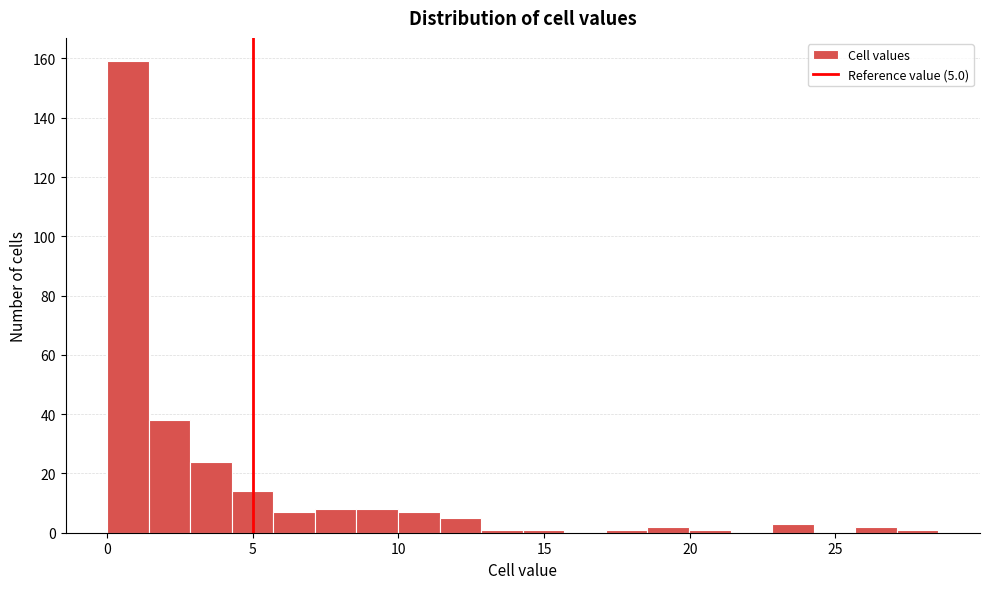

Read against the x-axis, roughly where is the centre of the tallest bar?

0.5